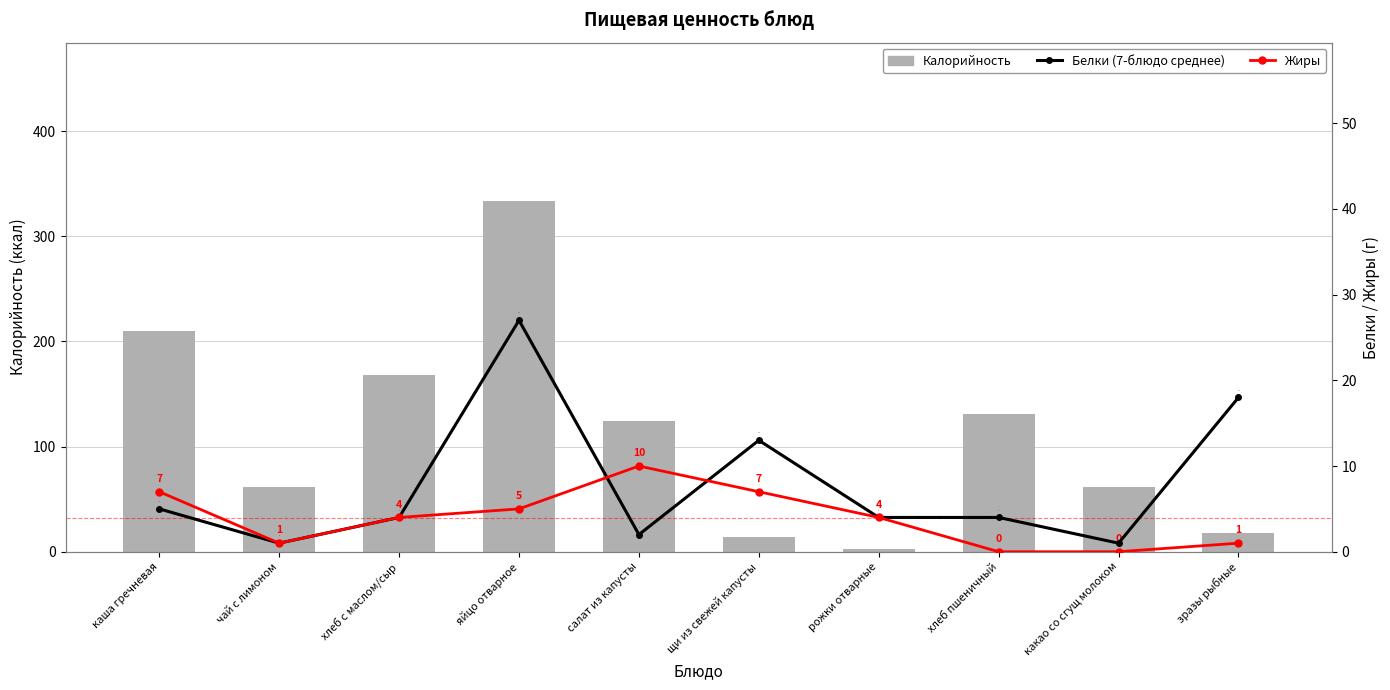

The value of Калорийность at хлеб с маслом/сыр is 168.0. True or false?

True